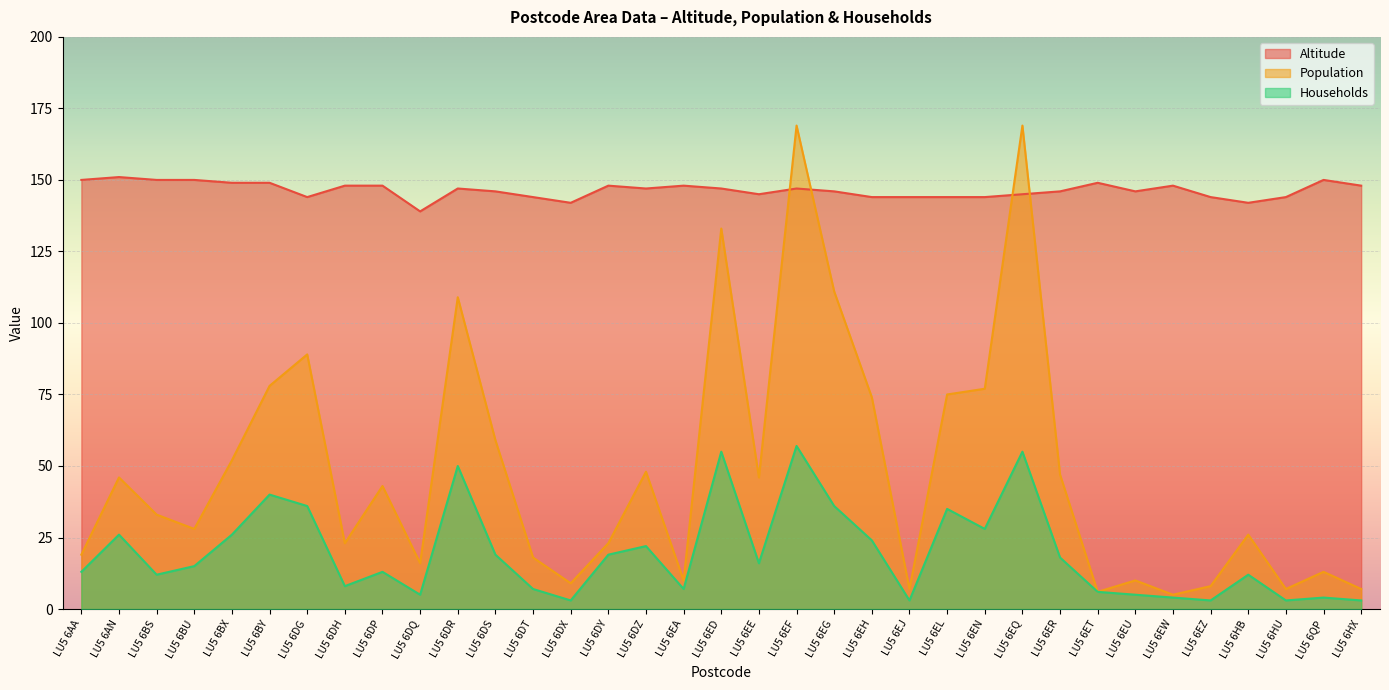

List the series in order of their peak value, highest first.

Population, Altitude, Households